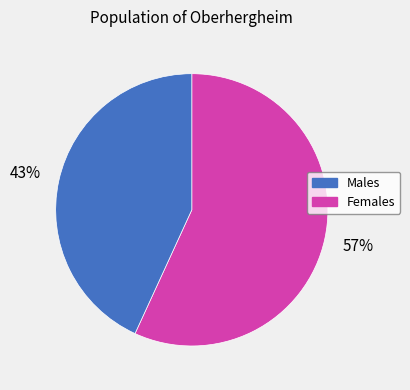

To the nearest percent, what is the average slice percentage?

50%